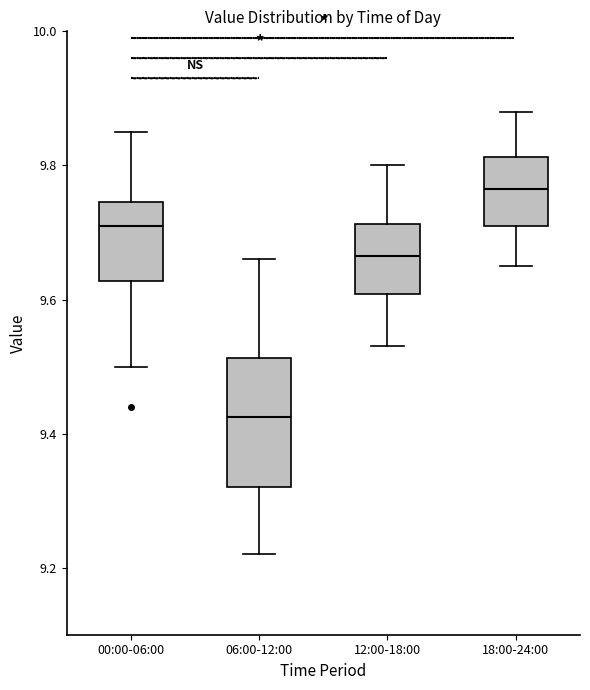

Where does the upper whisker of the box for 18:00-24:00 end on the y-axis? The values are not printed on the chart, so give them approximately, as read against the axis.

9.88